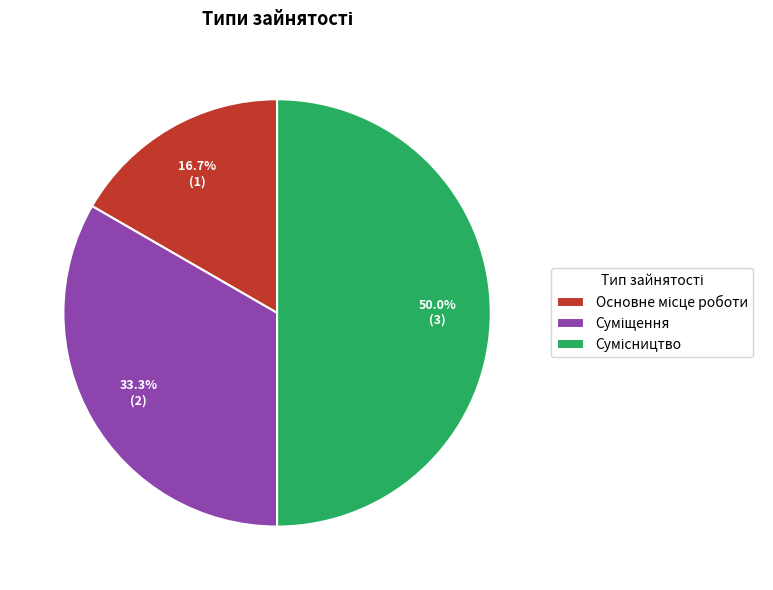

What is the change in value from Суміщення to Сумісництво?

+1